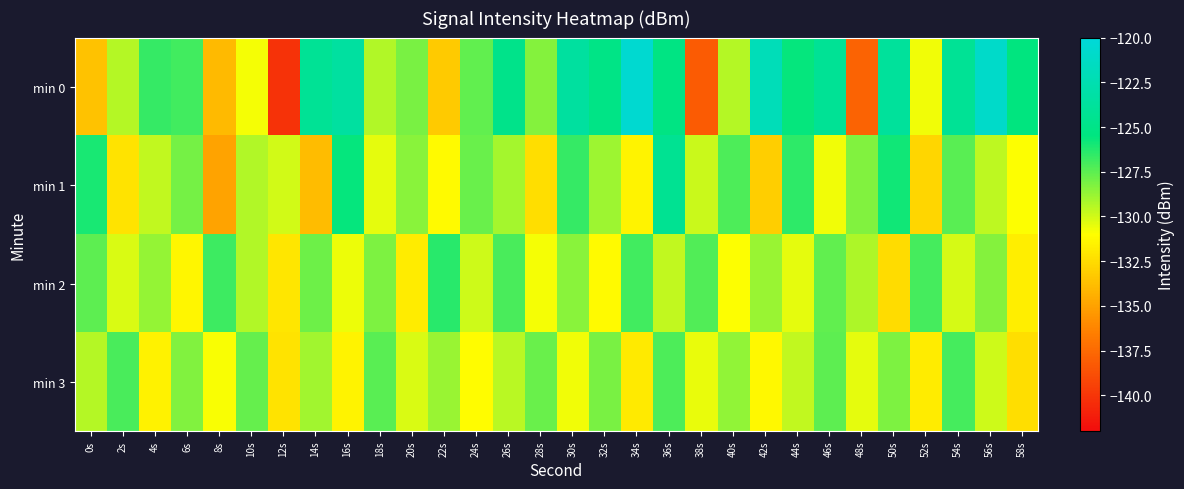

What is the total value across all series at 54s?

-508.7